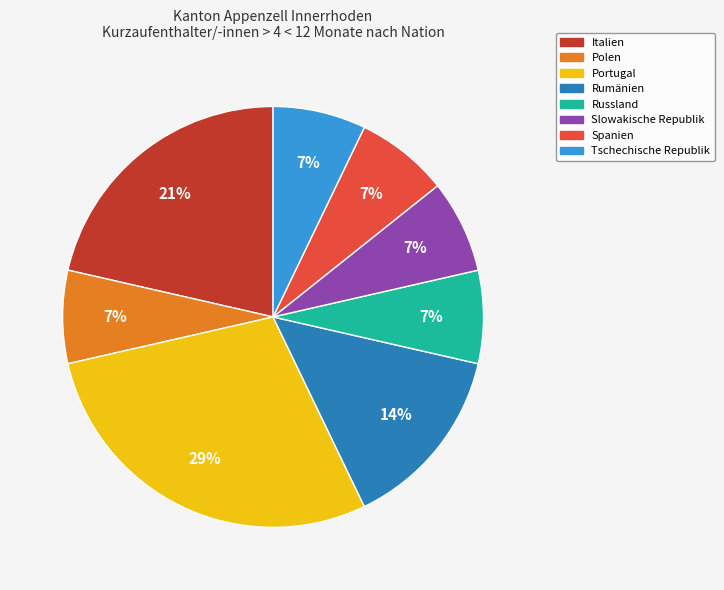

To the nearest percent, what is the average slice percentage?

12%